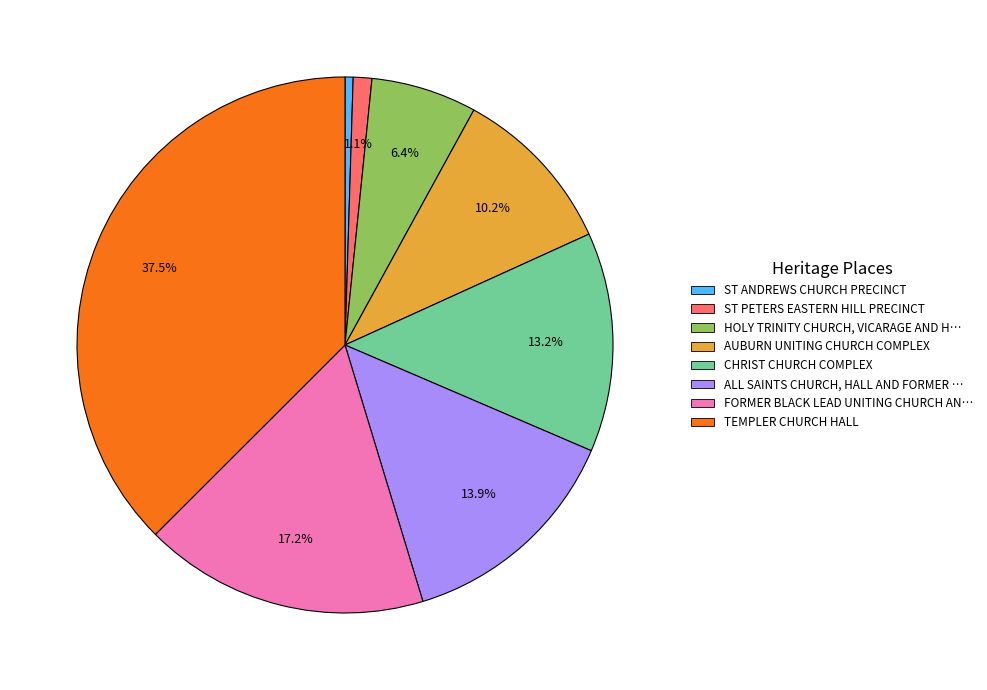

To the nearest percent, what is the average slice percentage?

12%